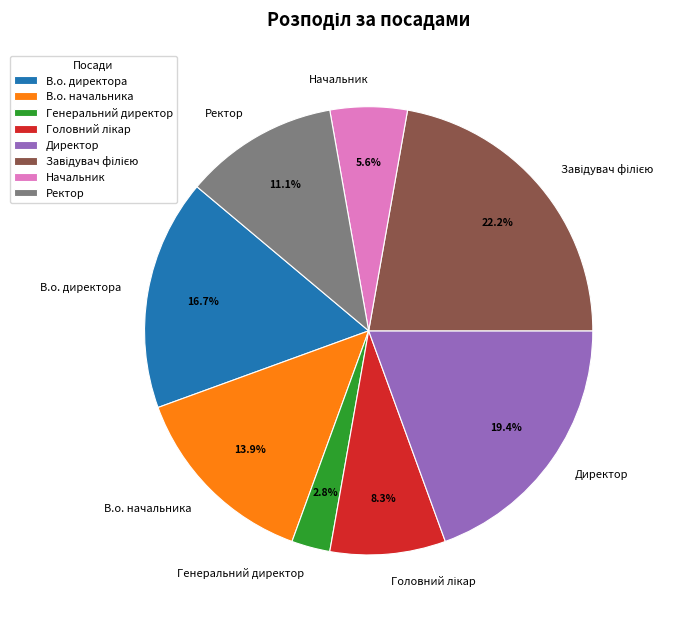

How much of the chart is everything except Генеральний директор?

97.2%